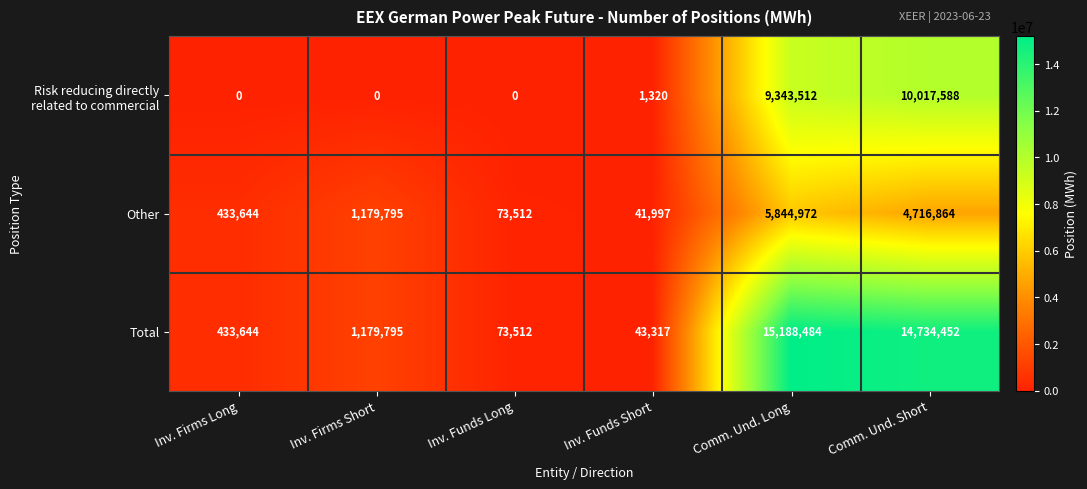

At how many categories does at least one series exceed 10704037?

2